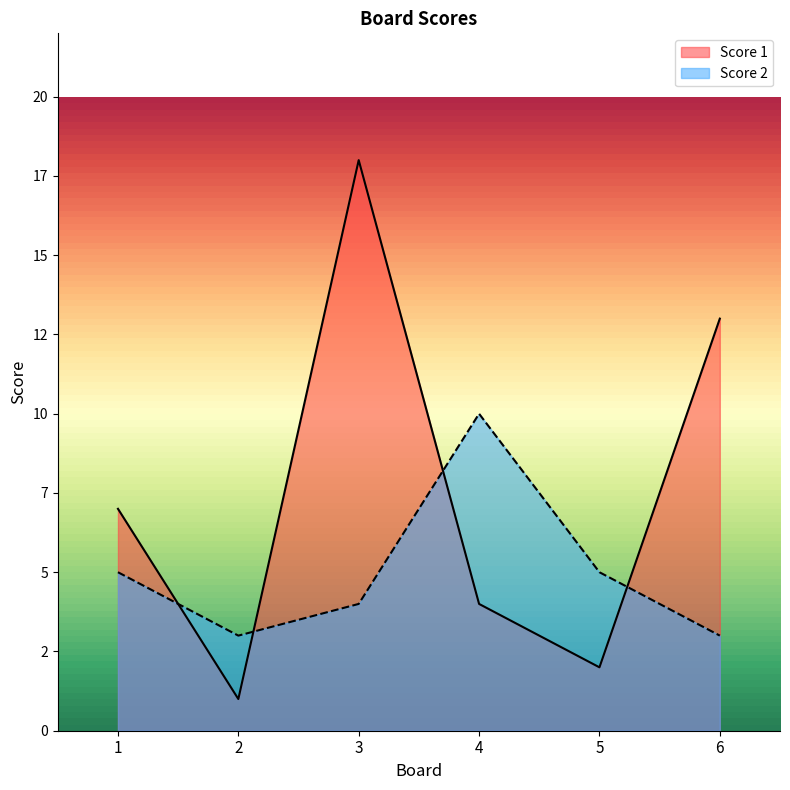

Which series has the largest total across all categories?

Score 1